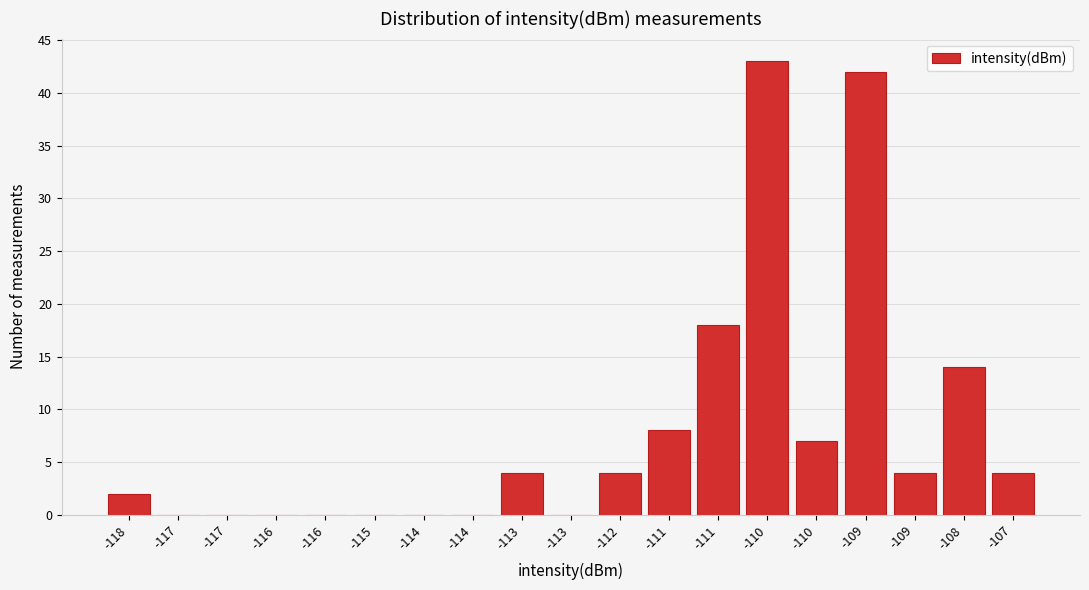

Count the number of categories in the chart.

19